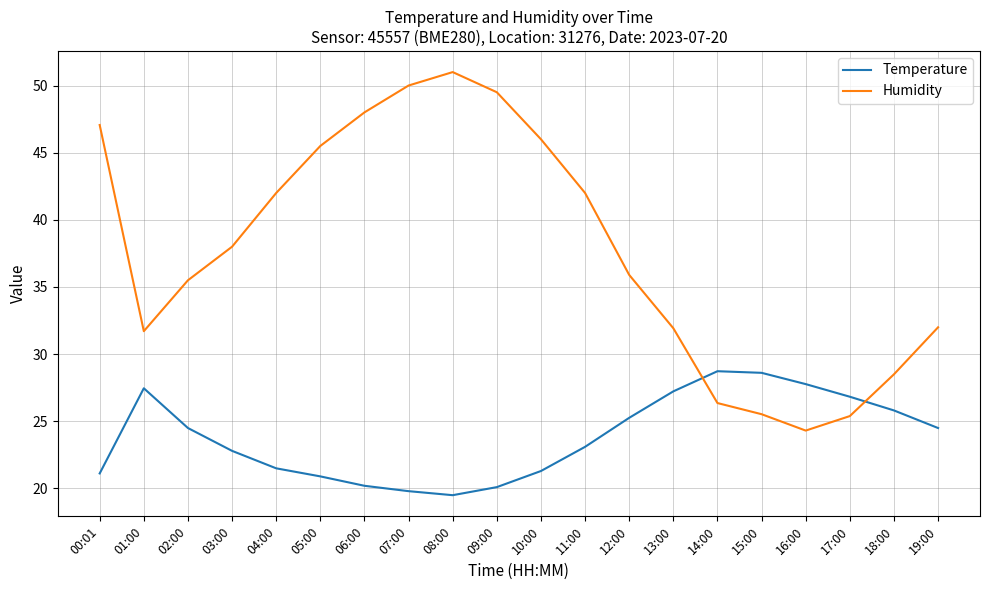

Where is the first local minimum for Humidity?

01:00